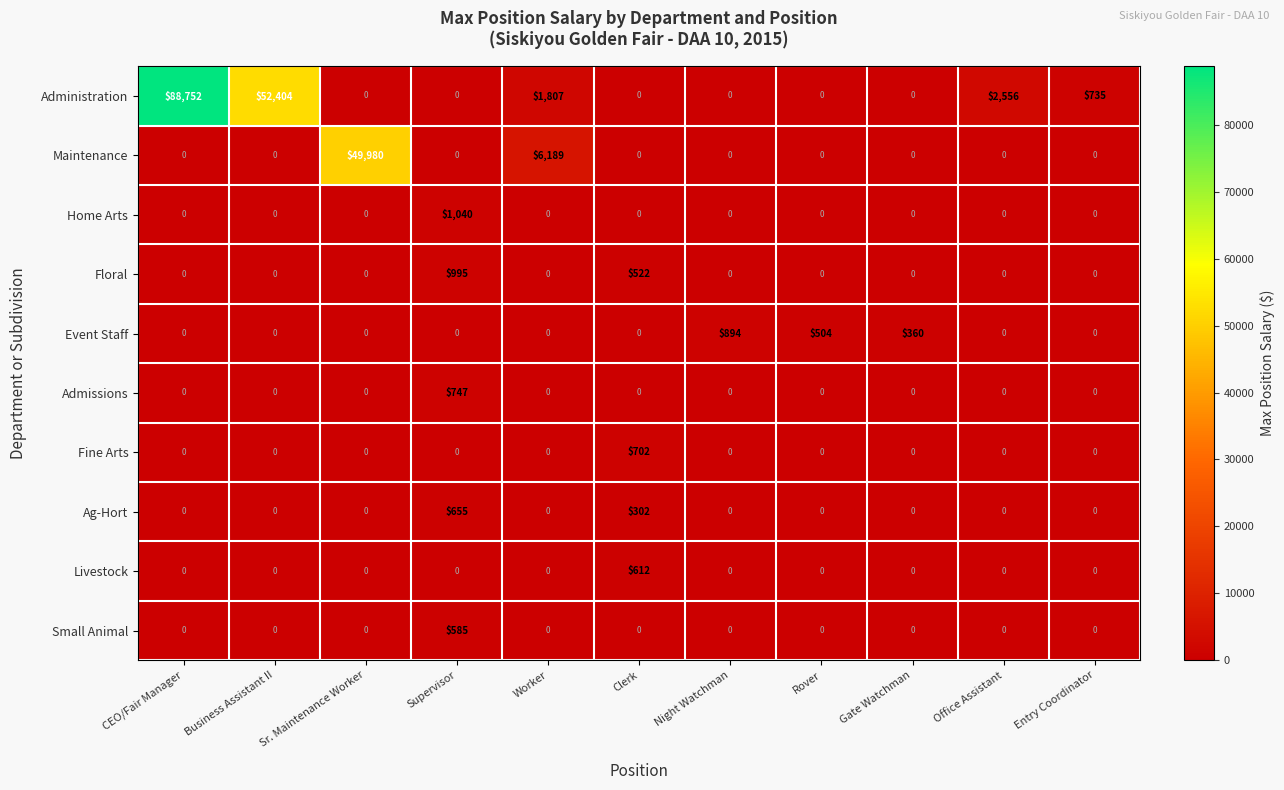

Rank the series by their maximum value, from highest to lowest.

Administration, Maintenance, Home Arts, Floral, Event Staff, Admissions, Fine Arts, Ag-Hort, Livestock, Small Animal